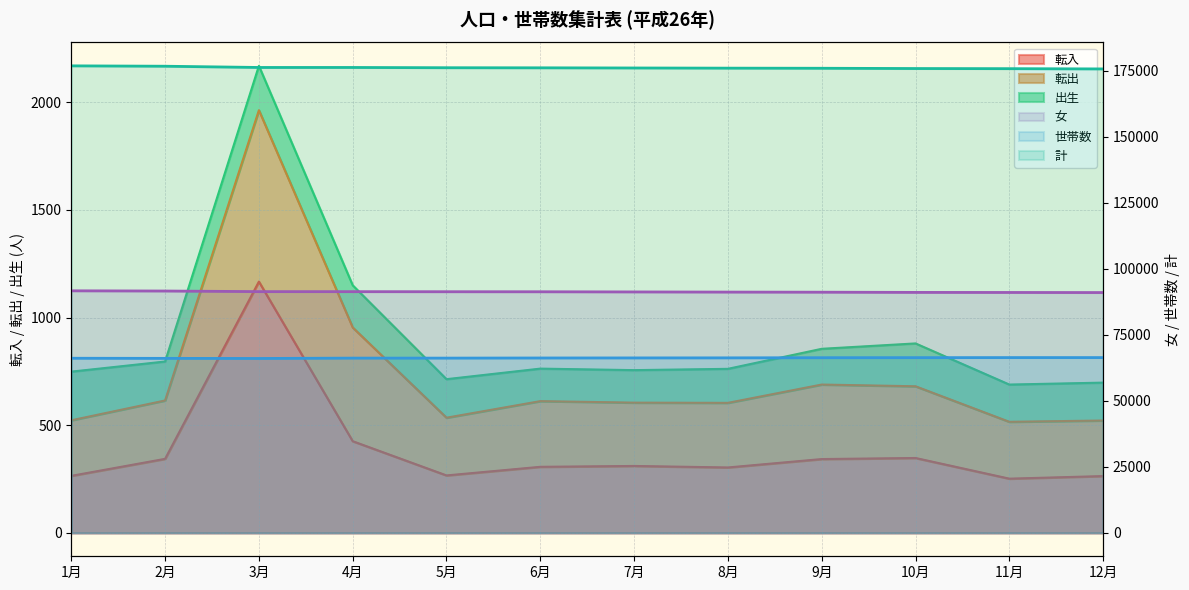

Does the chart display data point markers on the line(s)?

No